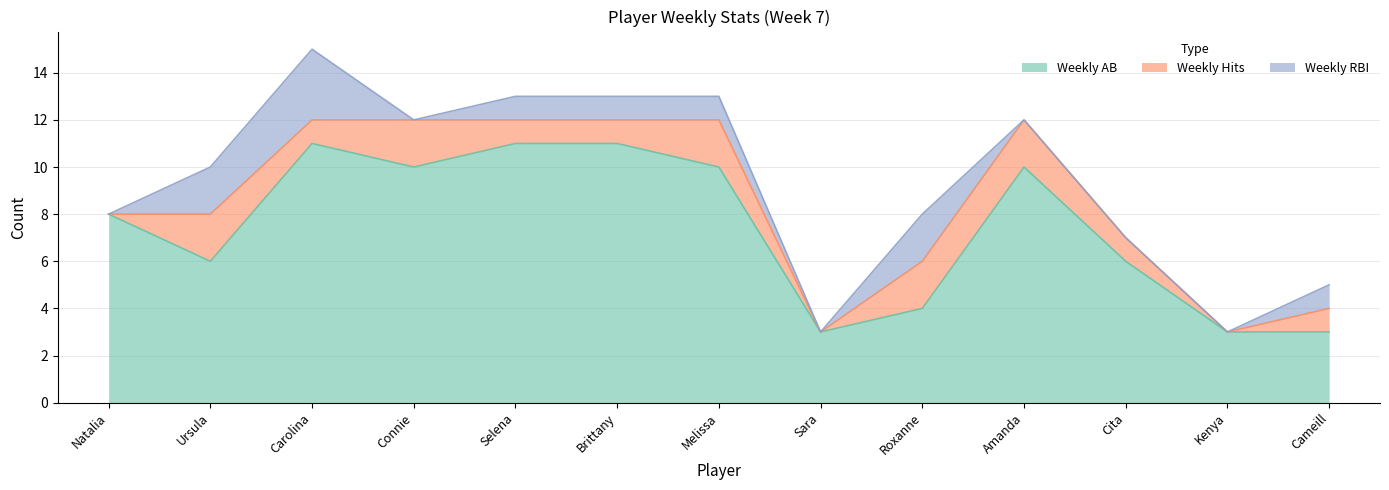

Rank the series by their maximum value, from lowest to highest.

Weekly Hits, Weekly RBI, Weekly AB